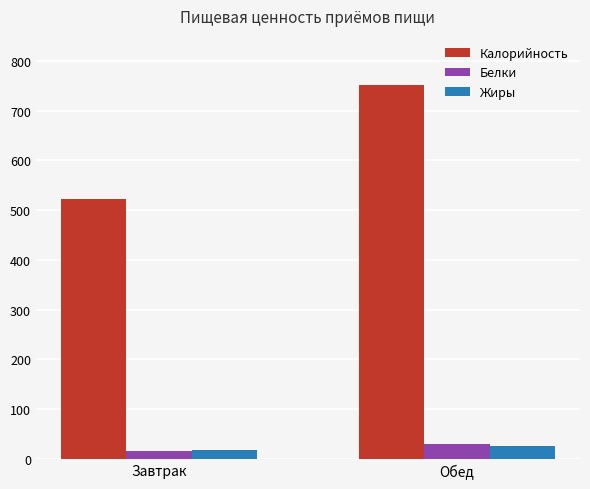

What is the average value of the Калорийность series?

636.9